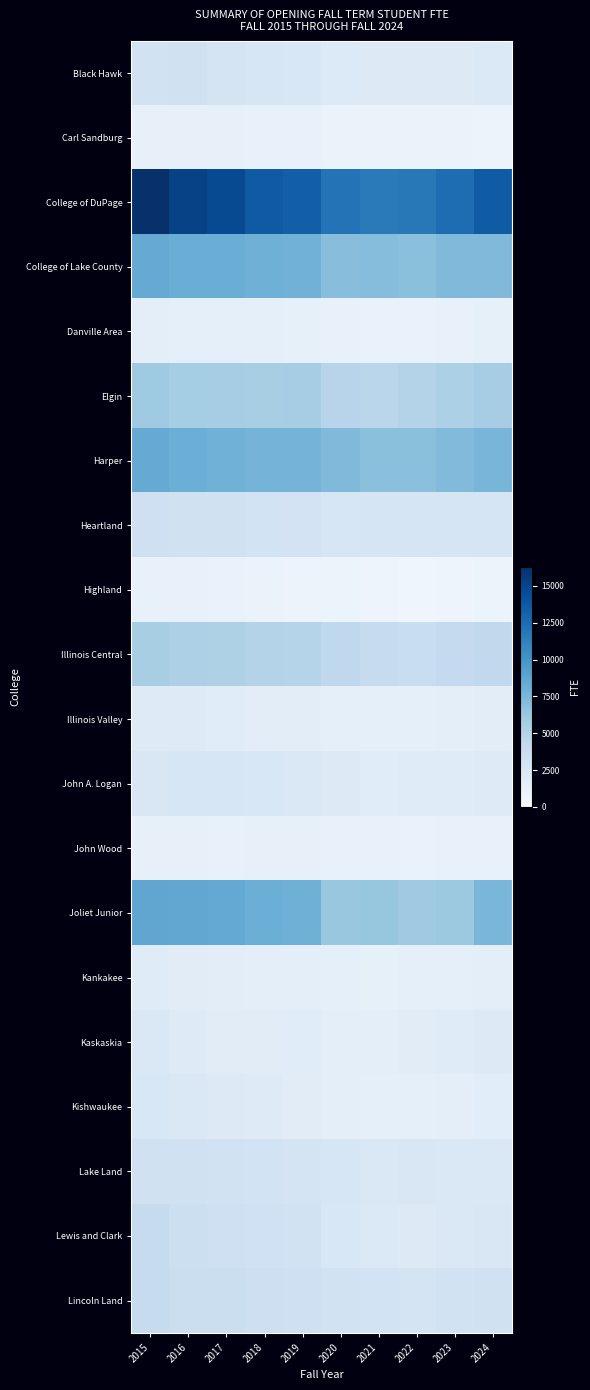

What is the maximum value shown in the chart?

16310.0